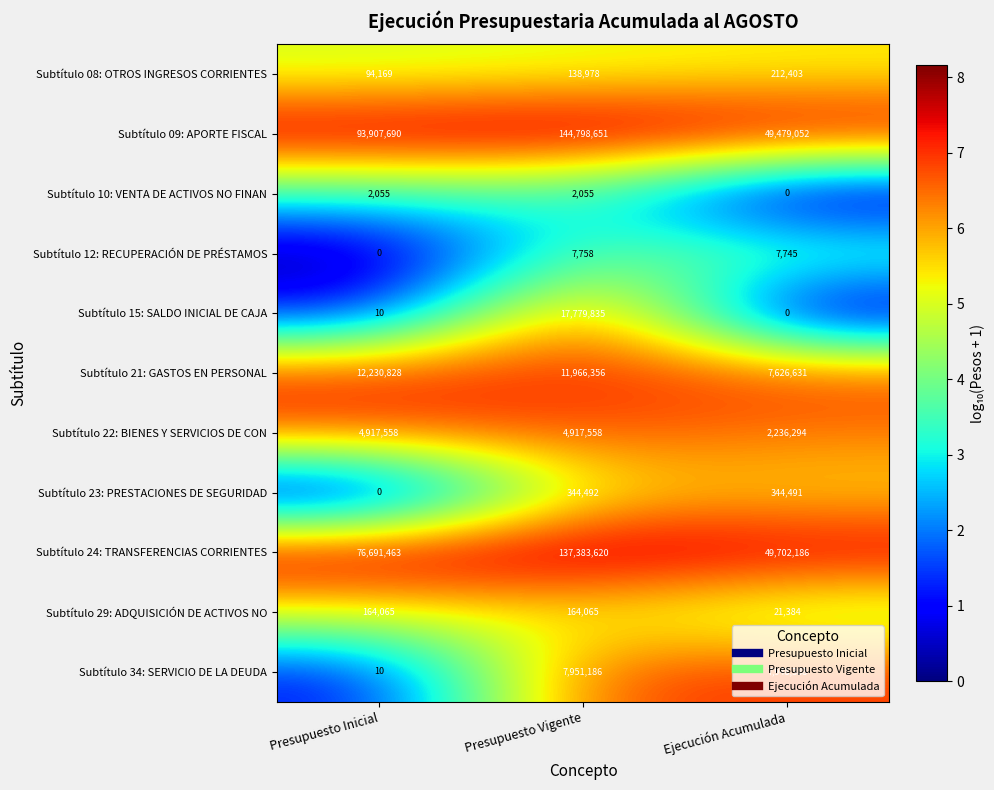

Is it true that Subtítulo 15: SALDO INICIAL DE CAJA equals 10 at Presupuesto Inicial?

True